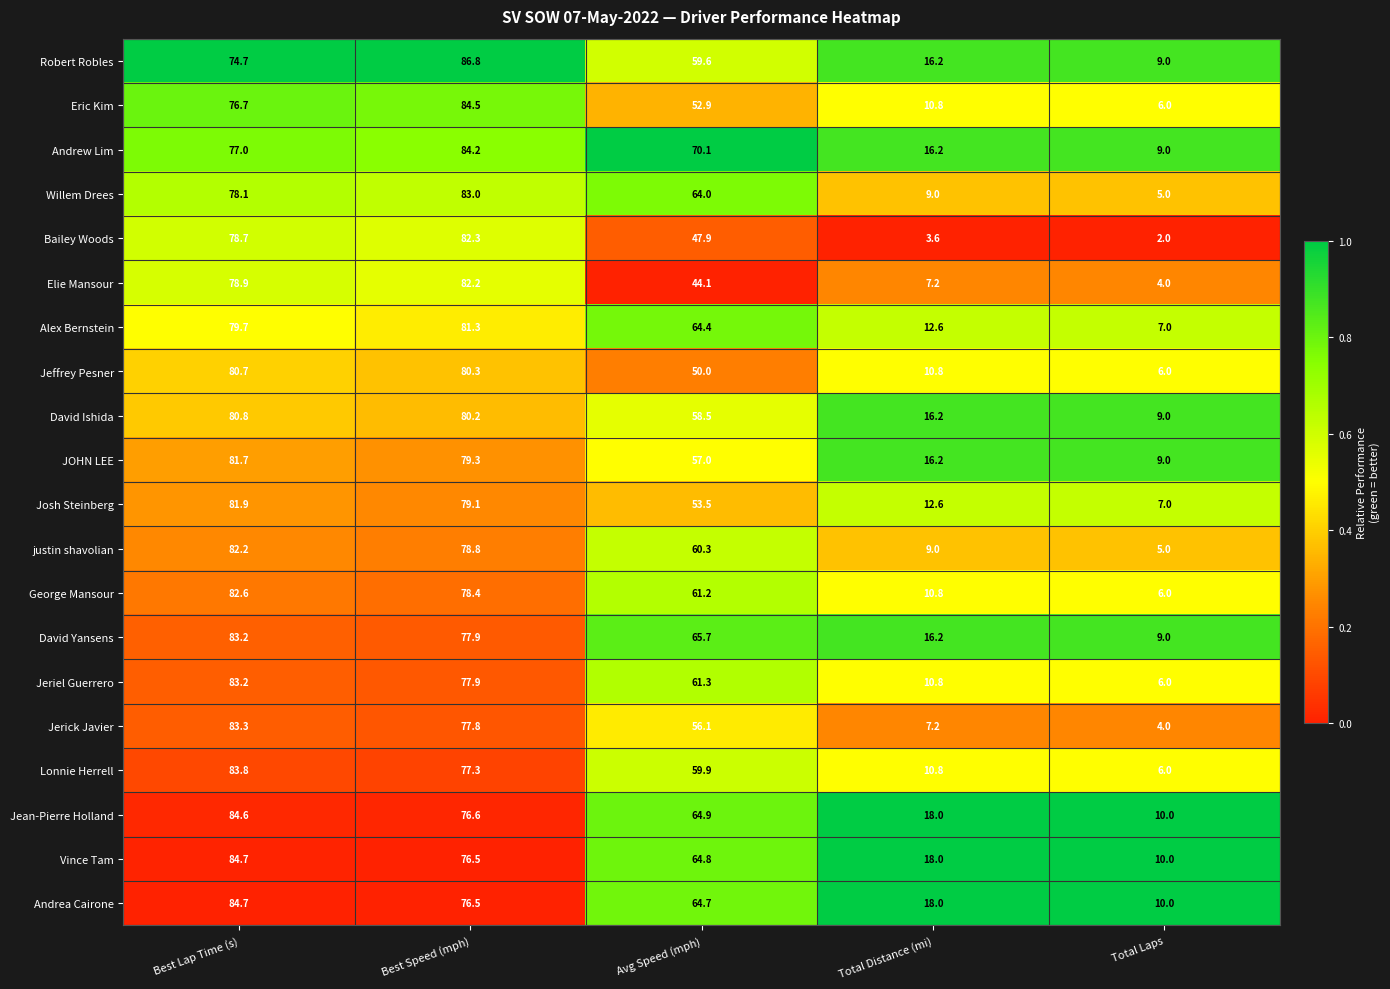

Rank the series at Avg Speed (mph) from highest to lowest value.

Andrew Lim, David Yansens, Jean-Pierre Holland, Vince Tam, Andrea Cairone, Alex Bernstein, Willem Drees, Jeriel Guerrero, George Mansour, justin shavolian, Lonnie Herrell, Robert Robles, David Ishida, JOHN LEE, Jerick Javier, Josh Steinberg, Eric Kim, Jeffrey Pesner, Bailey Woods, Elie Mansour